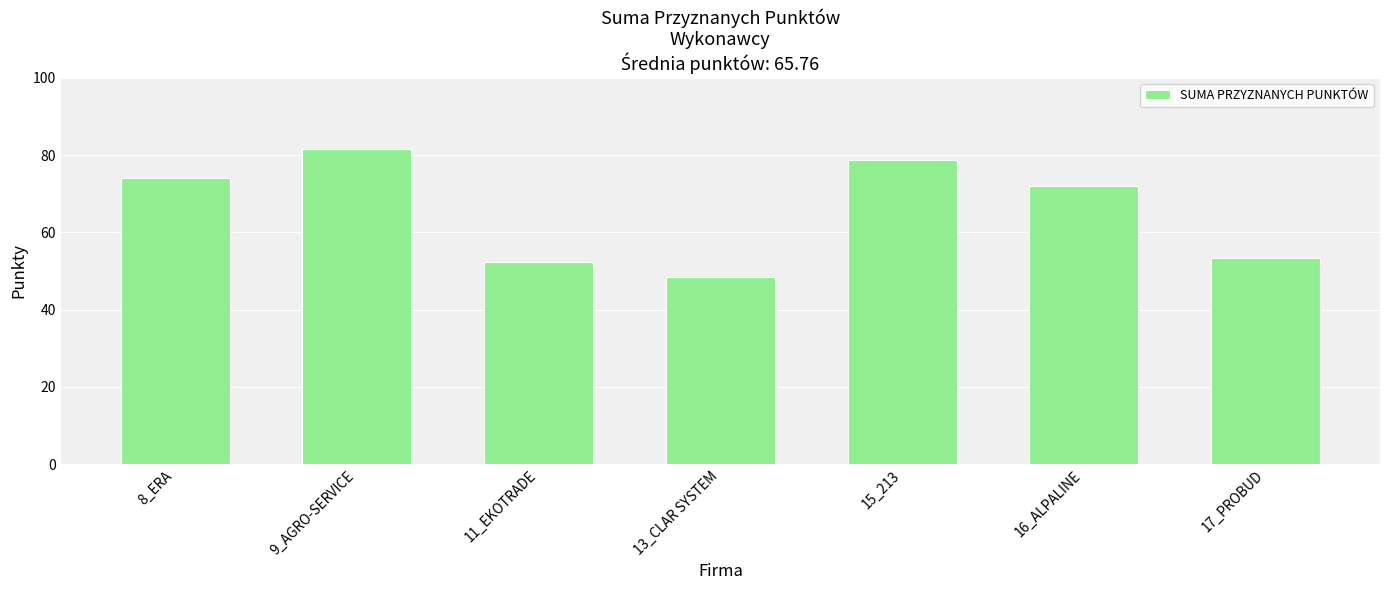

True or false: the data shows 52.4 at 11_EKOTRADE.

True